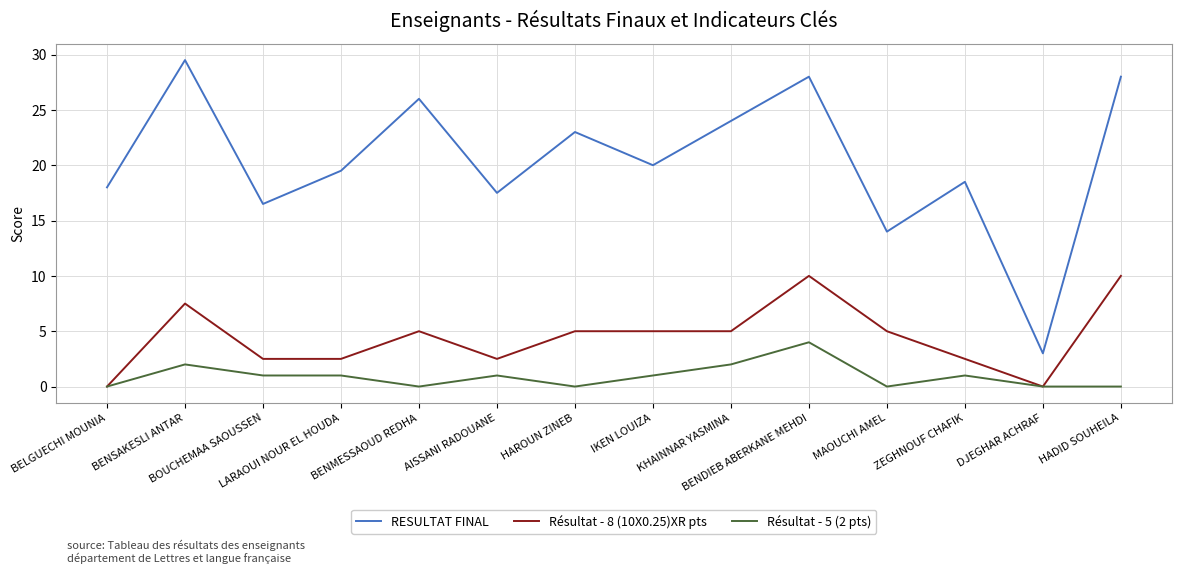

Which series has the largest total across all categories?

RESULTAT FINAL